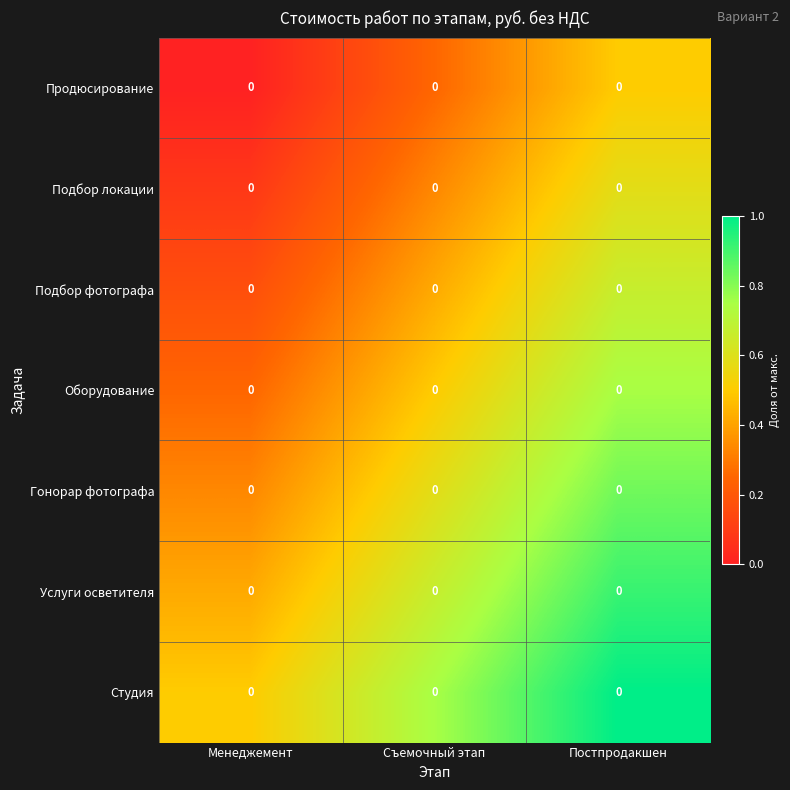

Between Съемочный этап and Постпродакшен, which series saw the biggest shift?

Подбор локации